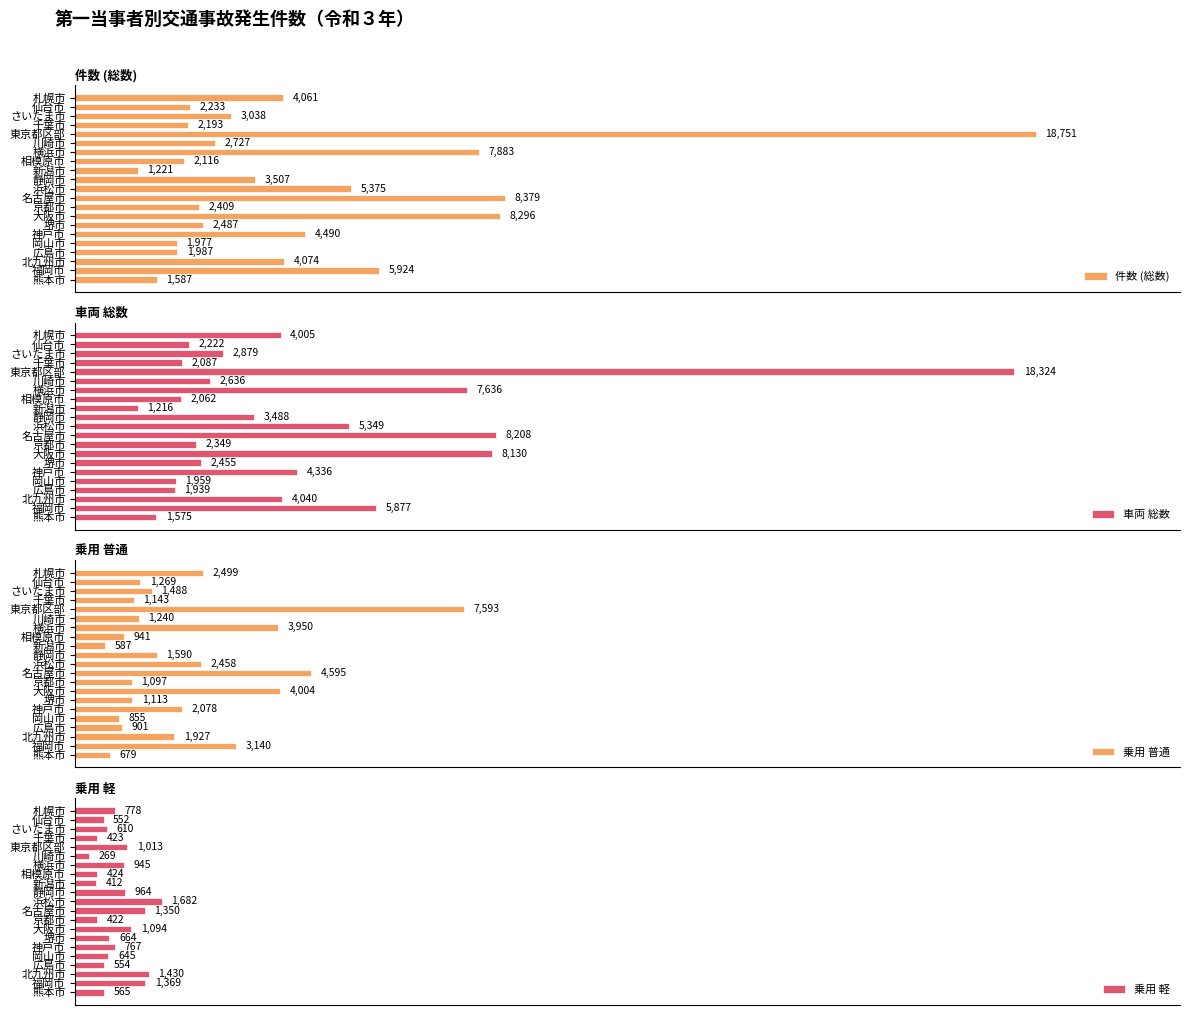

Where is 車両 総数 nearest to the value 9770?

名古屋市